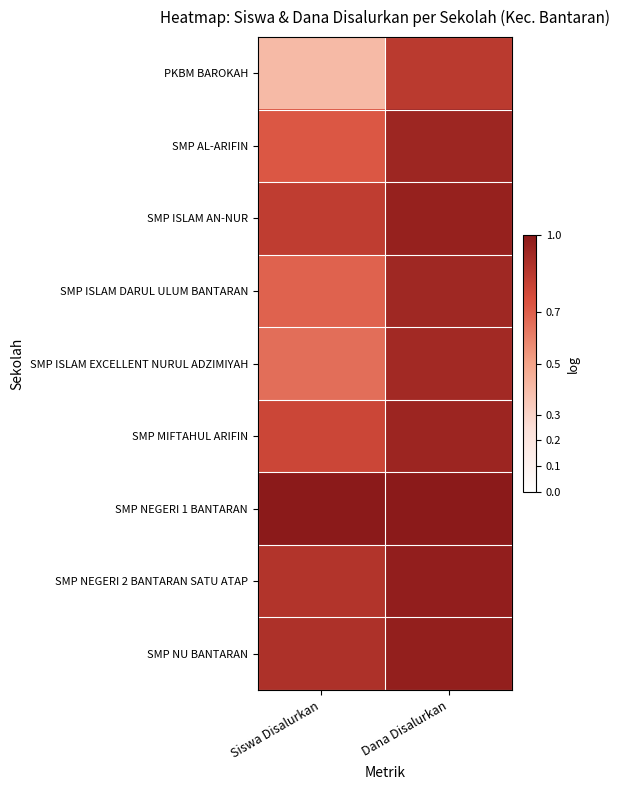

What is the smallest value displayed?

0.4